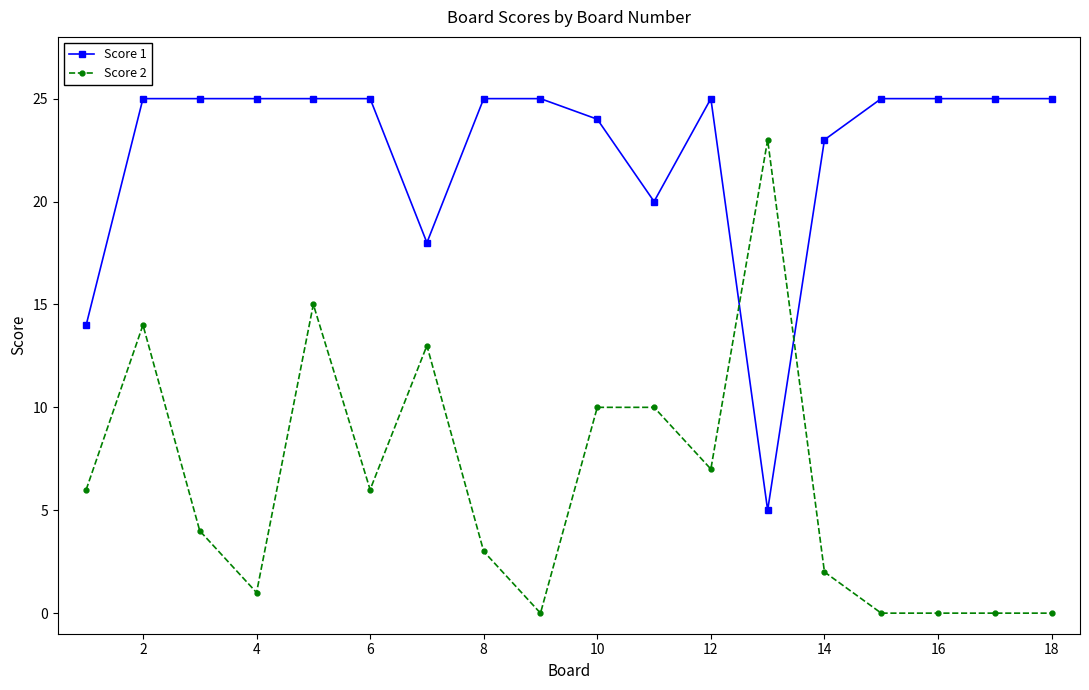

Reading left to right, list all the values displayed in this chart.

Score 1: 14	25	25	25	25	25	18	25	25	24	20	25	5	23	25	25	25	25
Score 2: 6	14	4	1	15	6	13	3	0	10	10	7	23	2	0	0	0	0